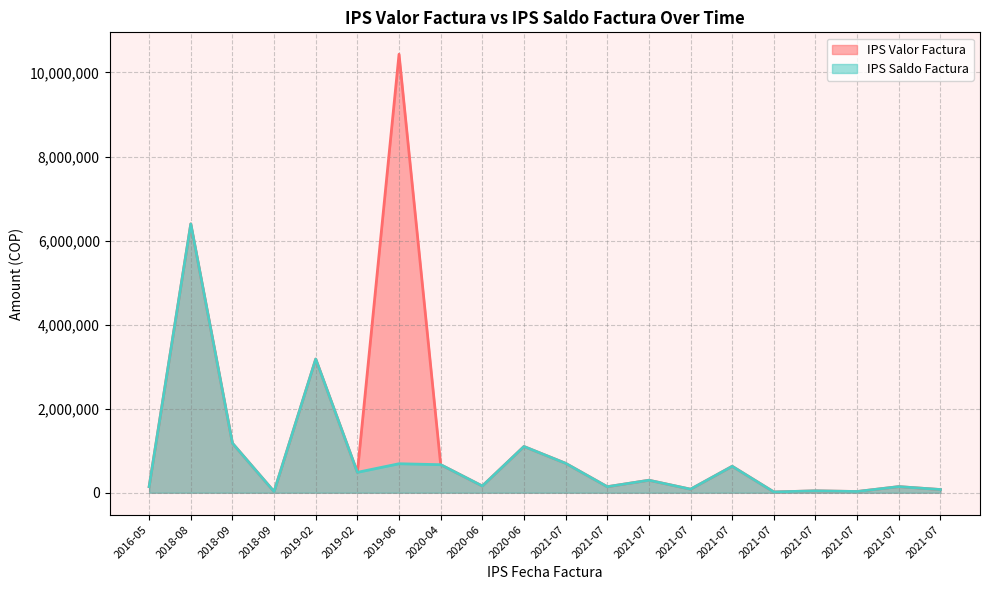

What is the total value across all series at 2021-07?

1400000